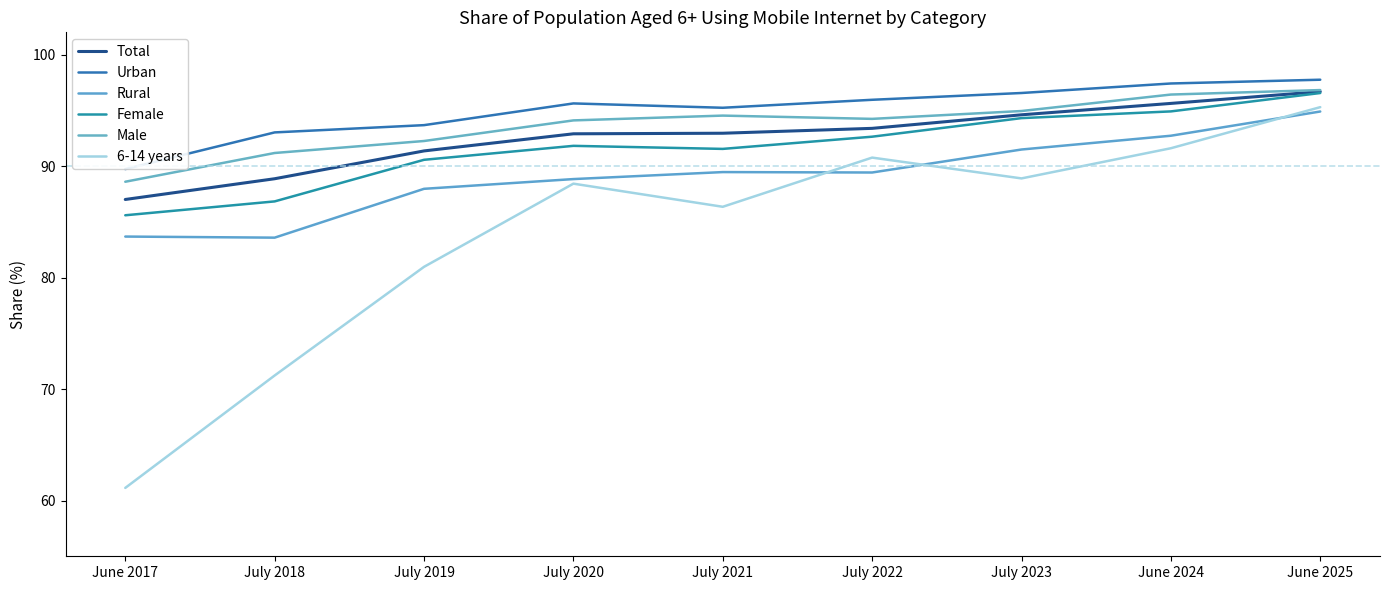

What are all the series names shown in the legend?

Total, Urban, Rural, Female, Male, 6-14 years